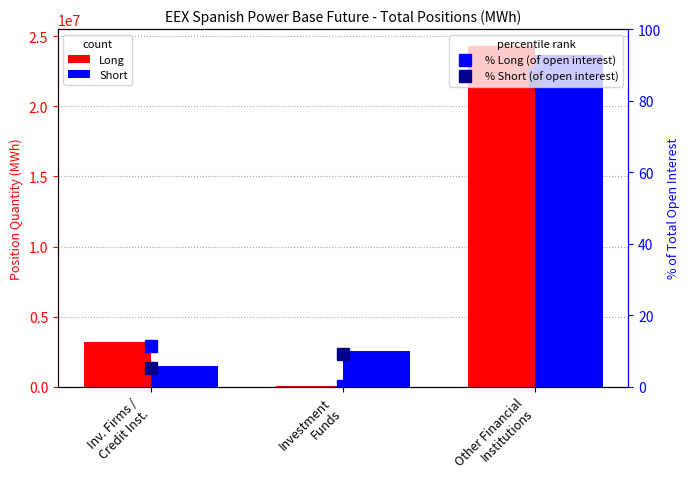

Reading left to right, transcribe all the data shown in this chart.

Long: 3149957.0	60360.0	24310550.0
Short: 1476135.0	2558433.0	23697276.0
% Long (of open interest): 11.4	0.2	87.7
% Short (of open interest): 5.3	9.2	85.4